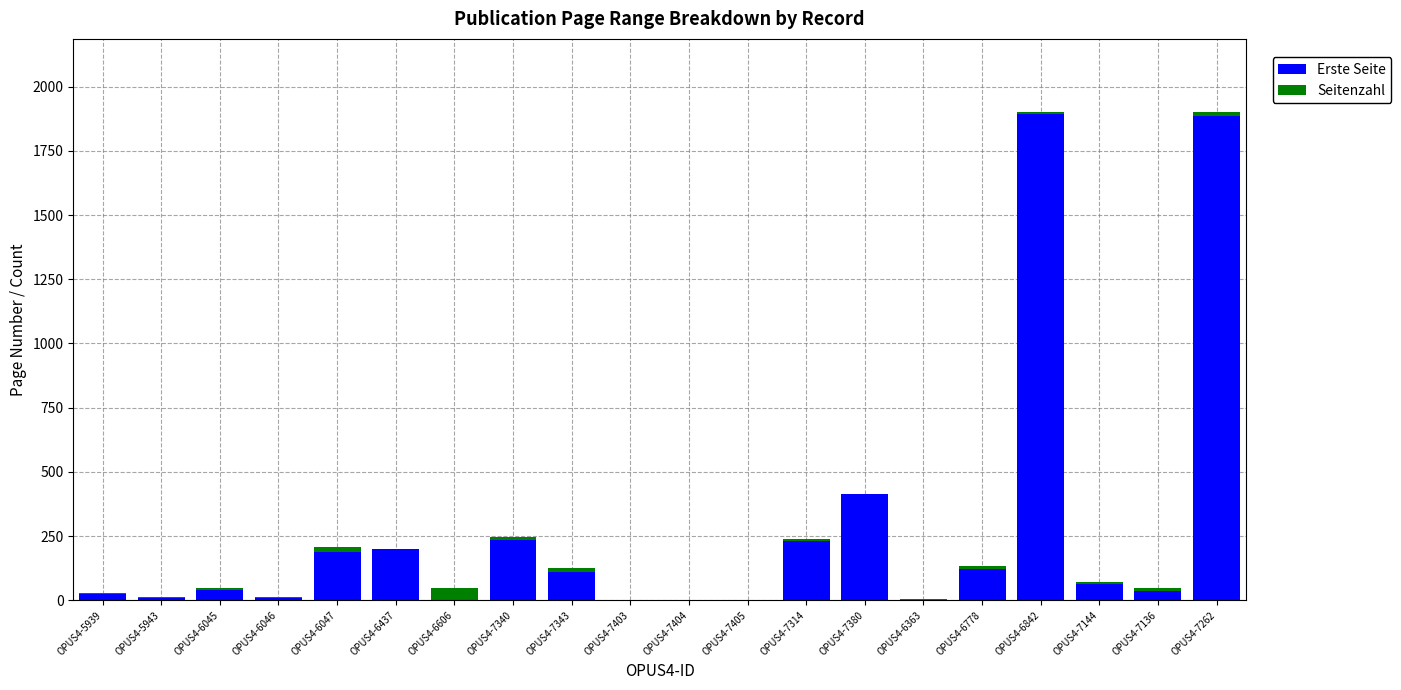

What is the maximum value for Erste Seite?

1893